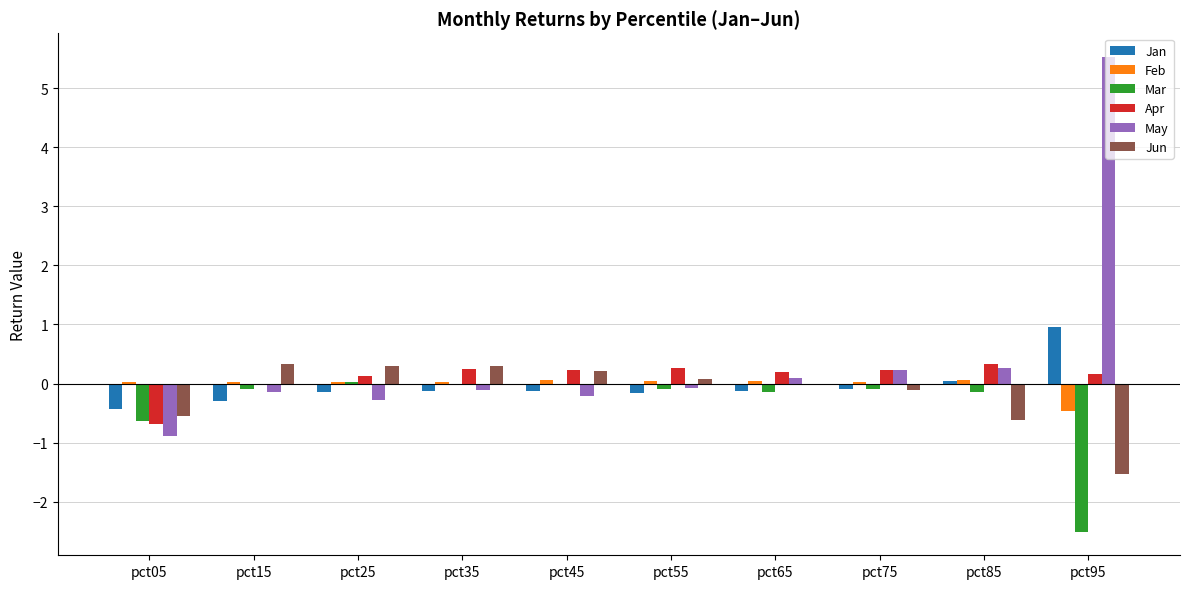

Which series has the largest total across all categories?

May